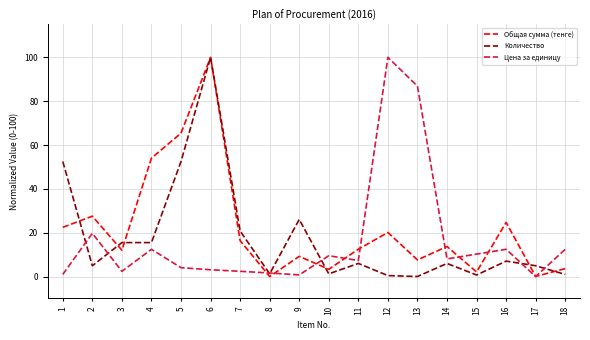

What is the maximum value shown in the chart?

100.0